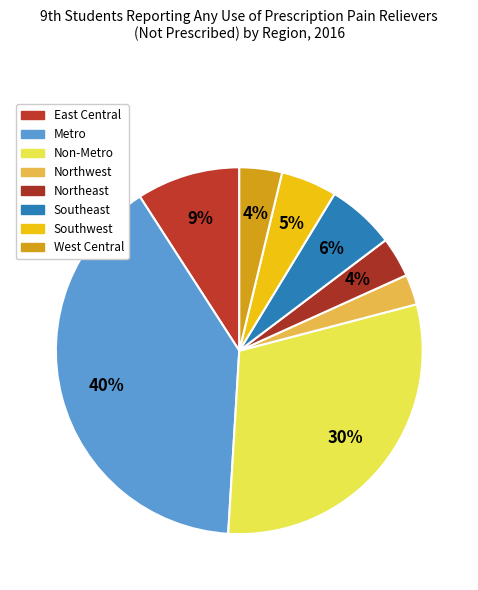

Between Northeast and Non-Metro, which is larger?

Non-Metro